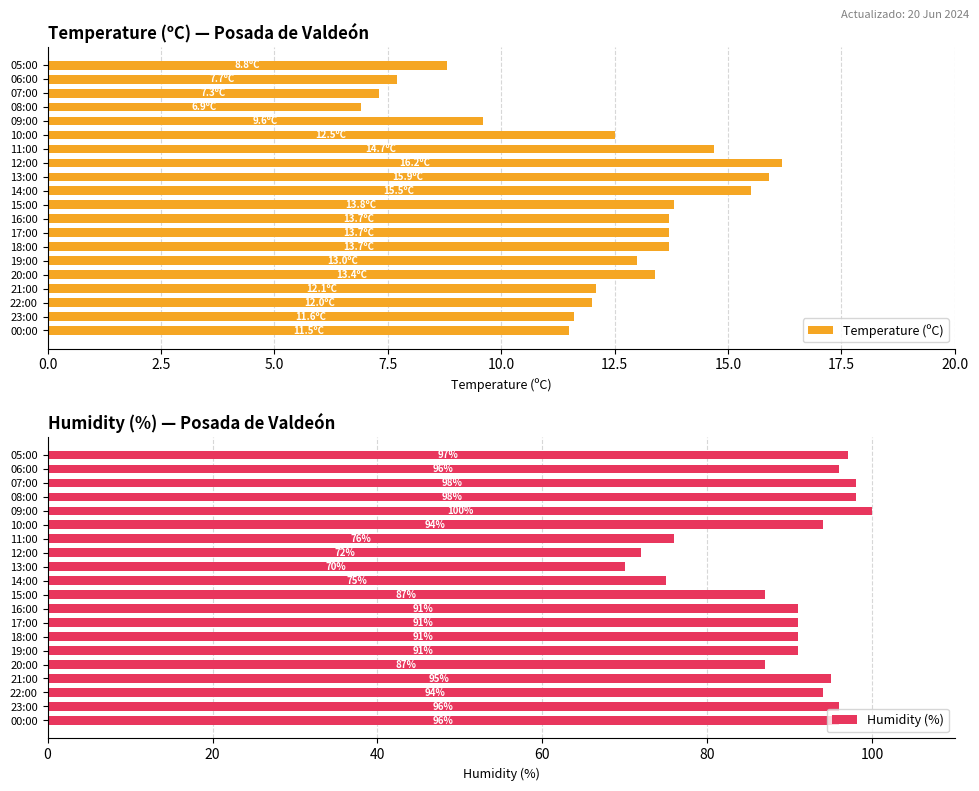

List the series in order of their overall mean, lowest first.

Temperature (ºC), Humidity (%)